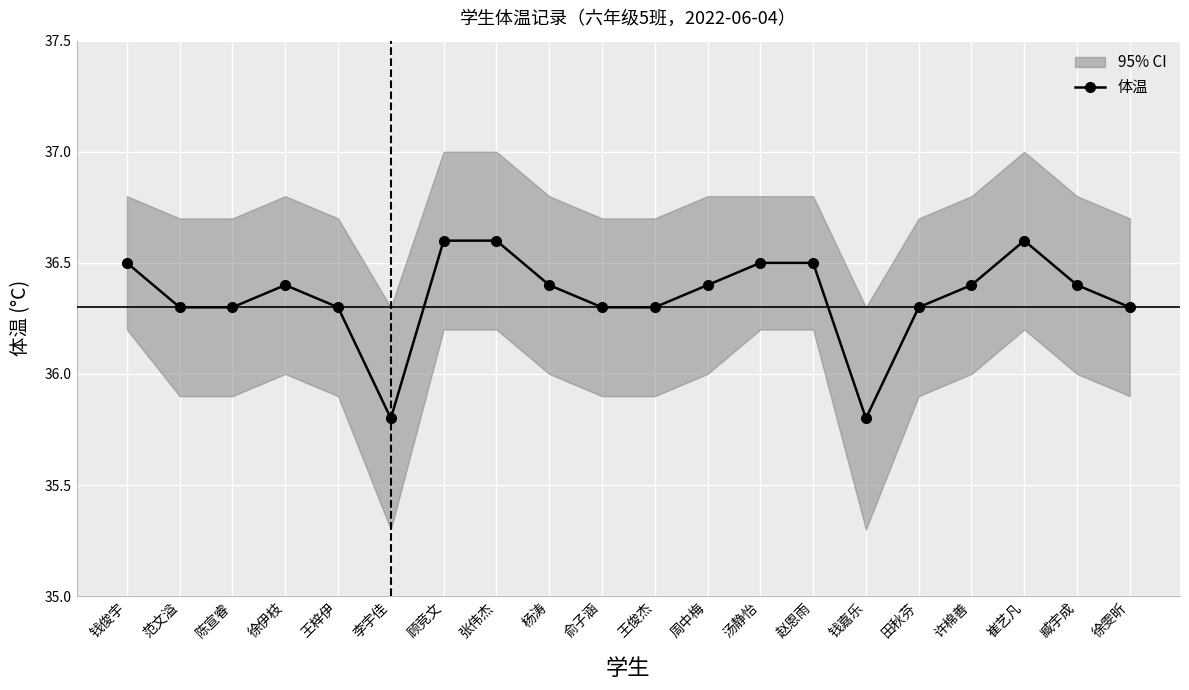

Which category has the lowest value across all series?

李宇佳